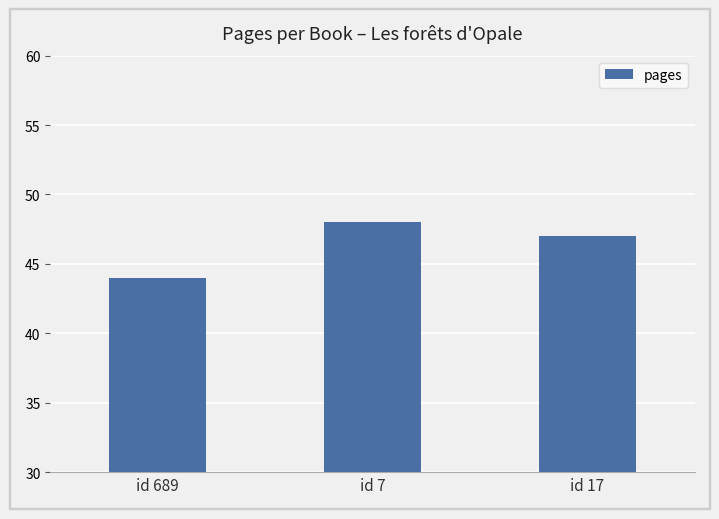

How many bars are there in total?

3